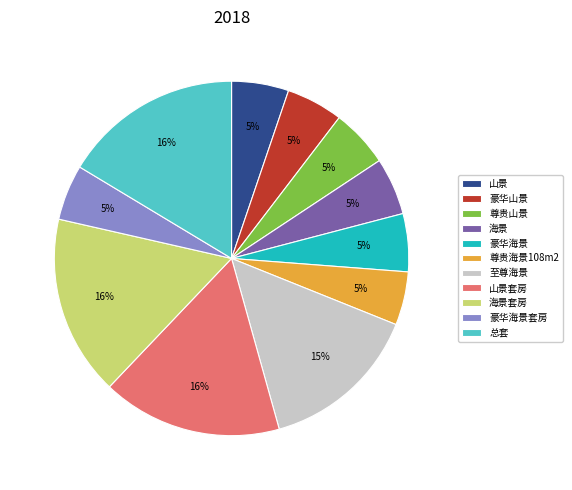

How many segments does this pie chart have?

11